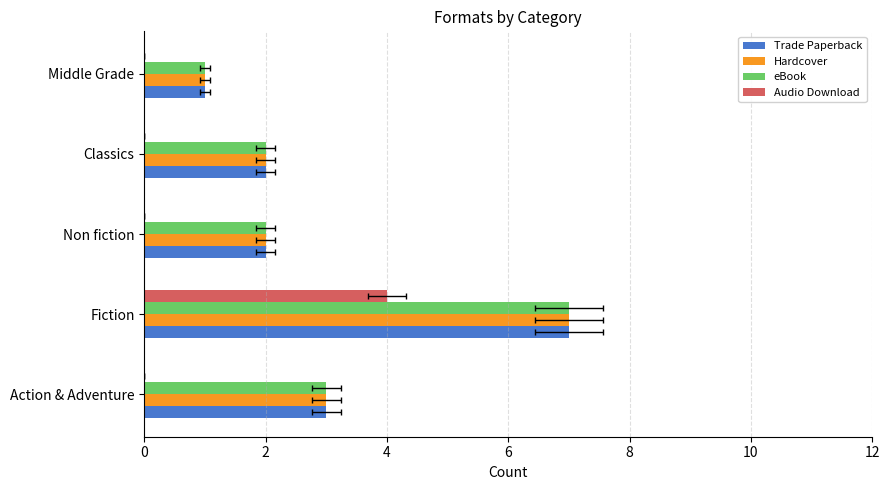

What is the lowest value of the eBook series?

1